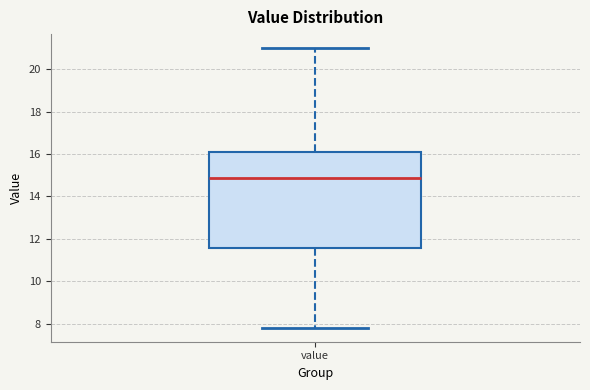

Where is the upper edge of the box for value on the y-axis? The values are not printed on the chart, so give them approximately, as read against the axis.

16.2